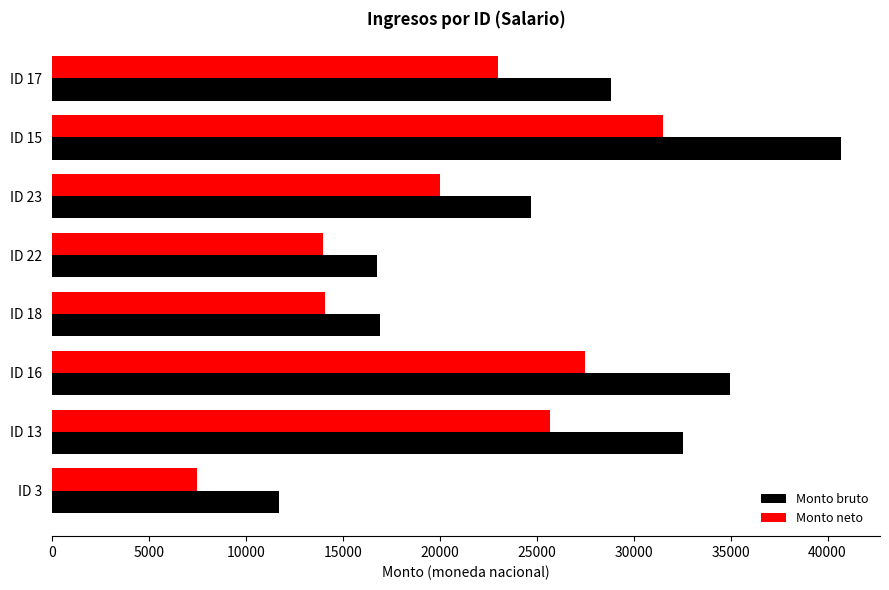

What is the total value across all series at ID 17?

51815.6